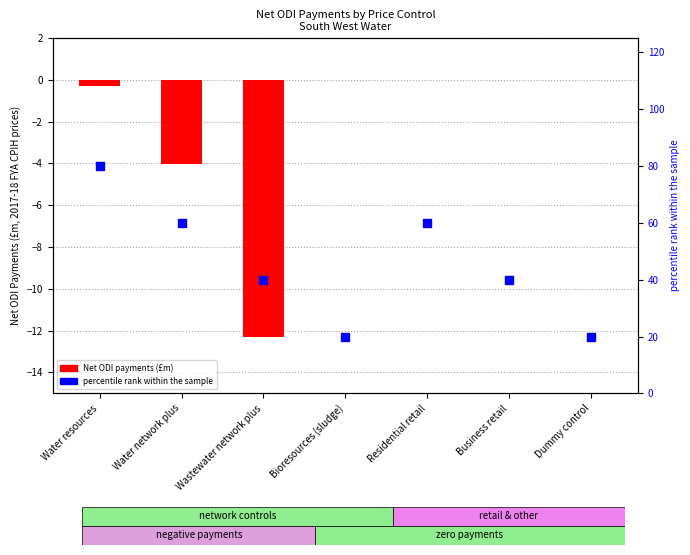

At which category is the sum across all series the highest?

Water resources